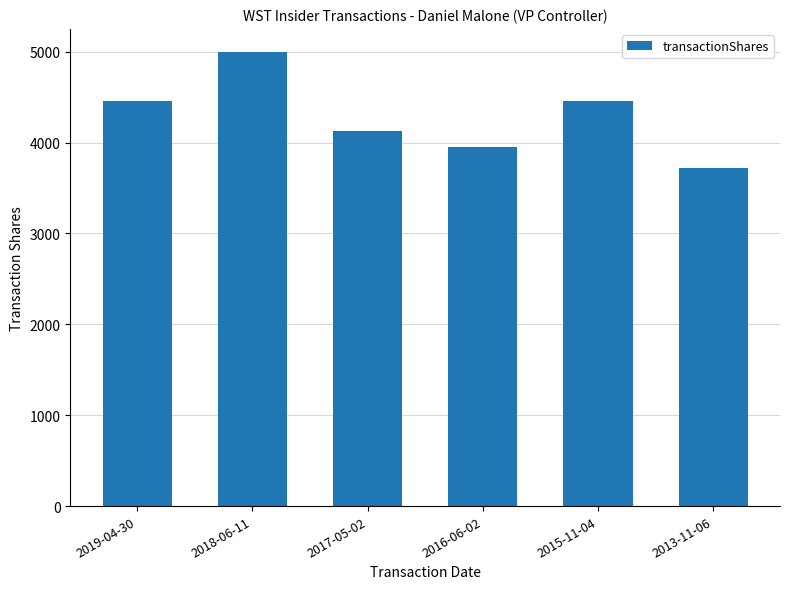

What is the ratio of the value at 2017-05-02 to the value at 2013-11-06?

1.1